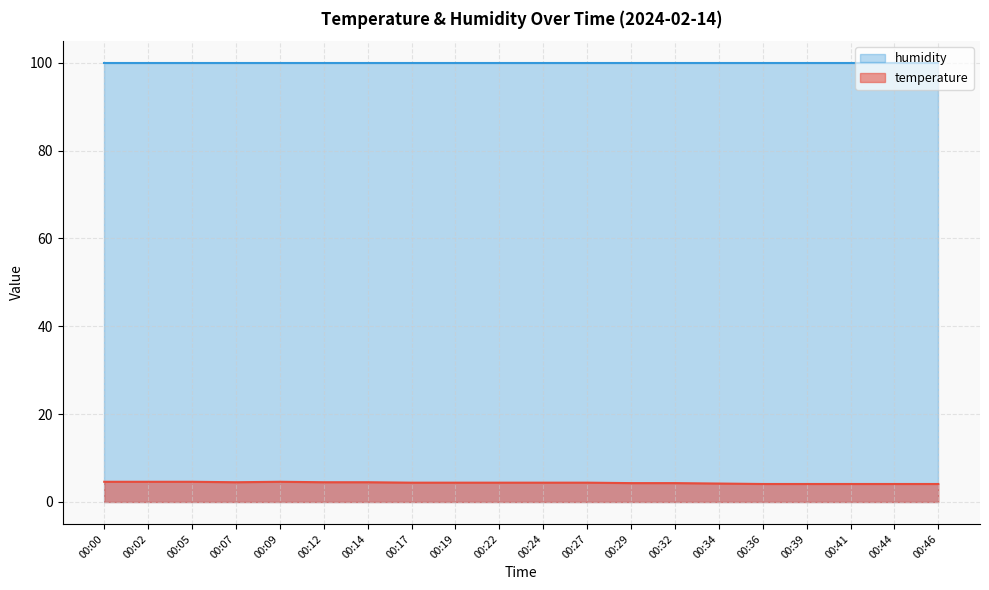

Approximately how many times larger is the value at 00:24 compared to 00:27?

1.0